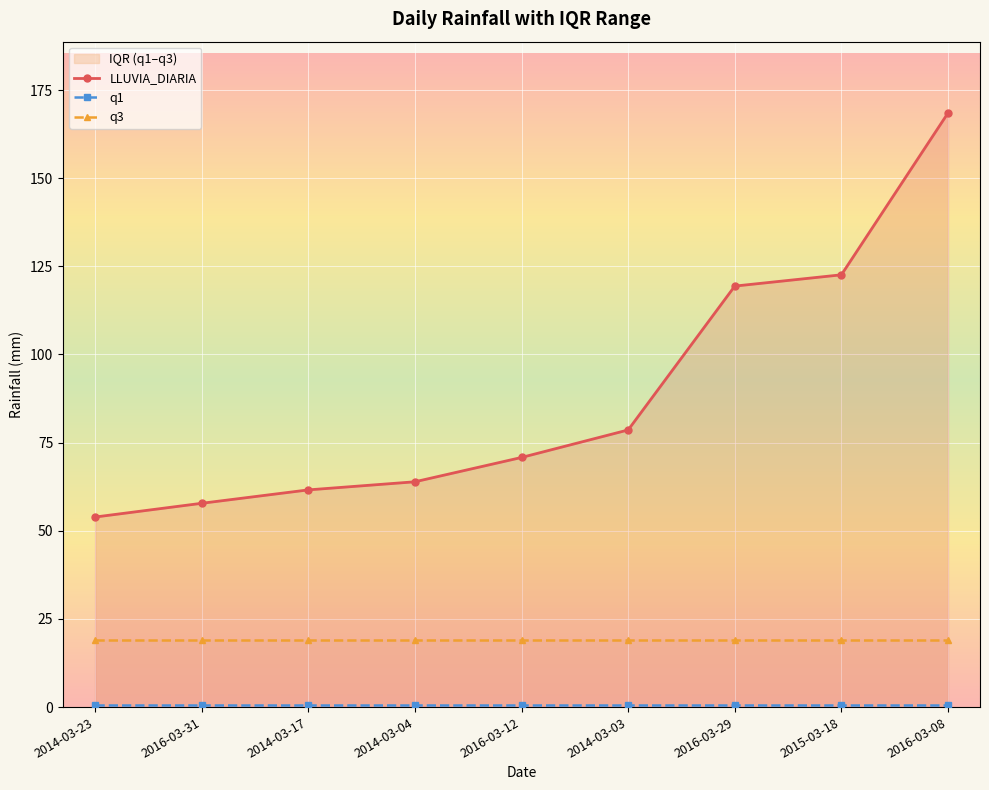

True or false: LLUVIA_DIARIA has more than 0 points higher than both neighbors.

False